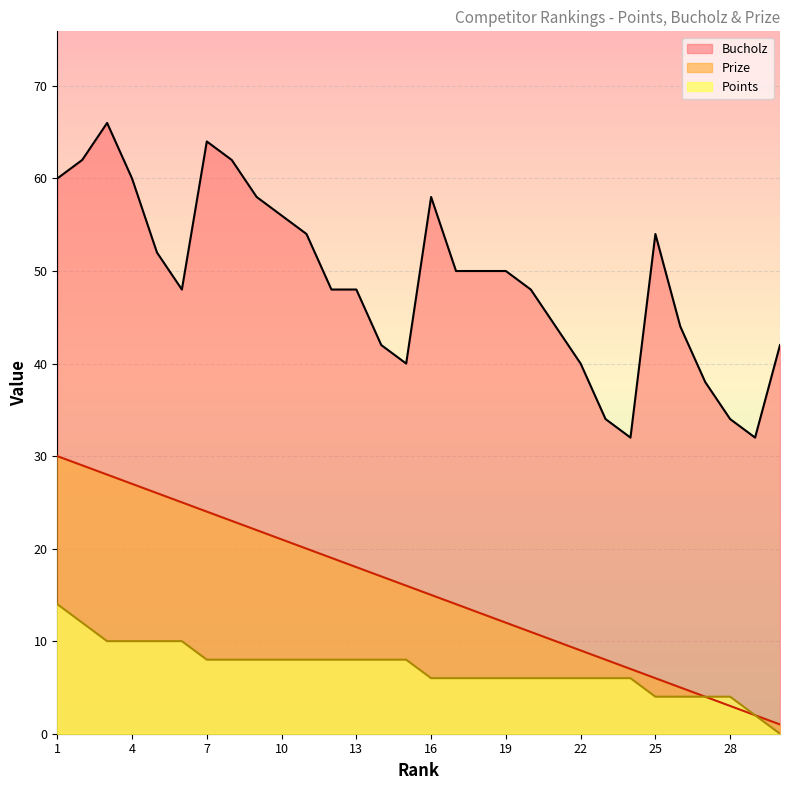

Rank the series by their maximum value, from highest to lowest.

Bucholz, Prize, Points